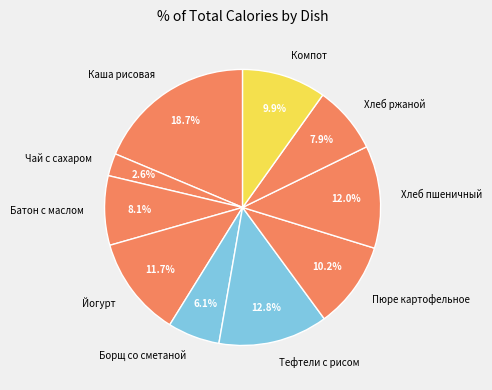

How many segments does this pie chart have?

10